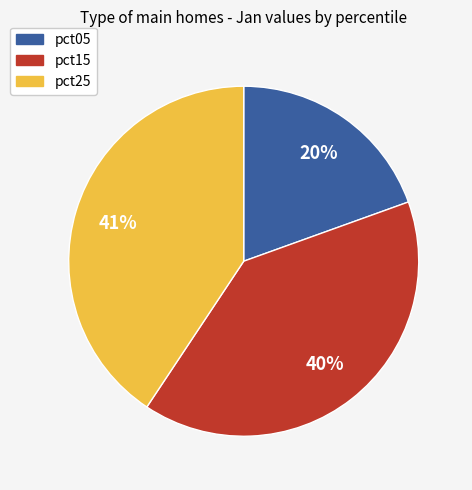

Does any single category account for the majority?

No